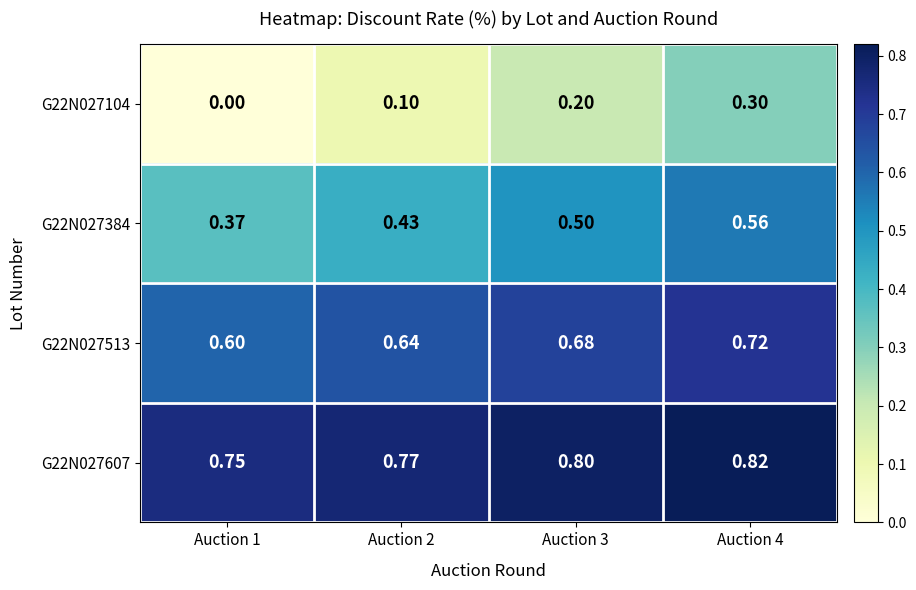

Which label corresponds to the smallest value in the chart?

Auction 1